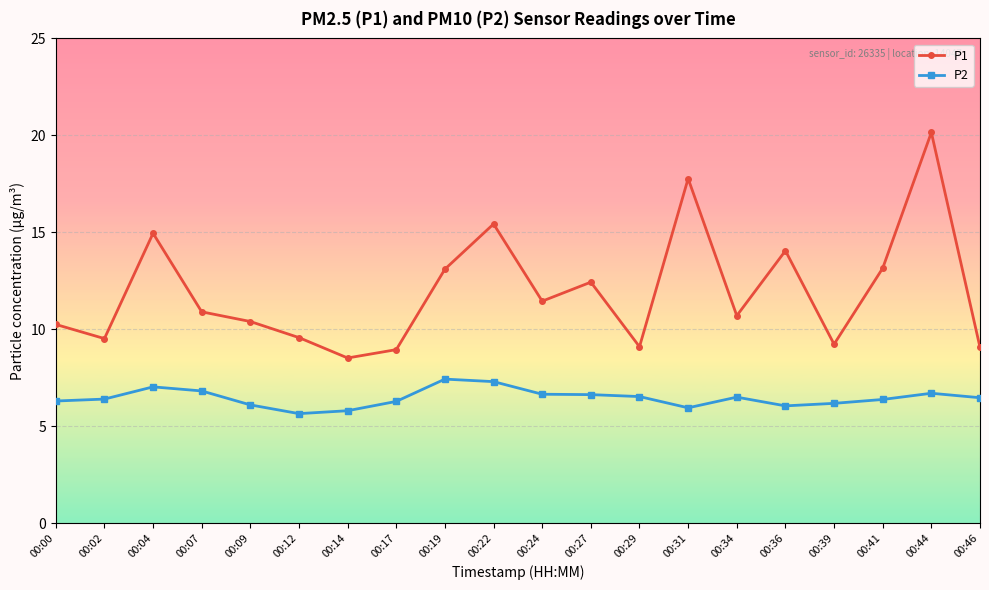

At which label does P1 reach its minimum?

00:14